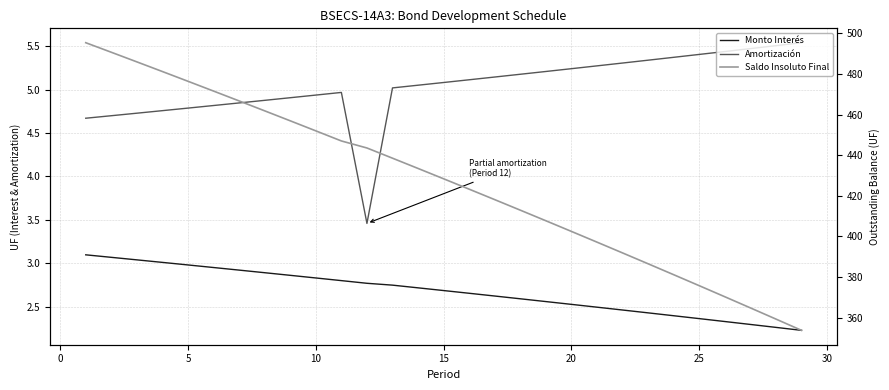

True or false: Monto Interés has more than 2 points higher than both neighbors.

False